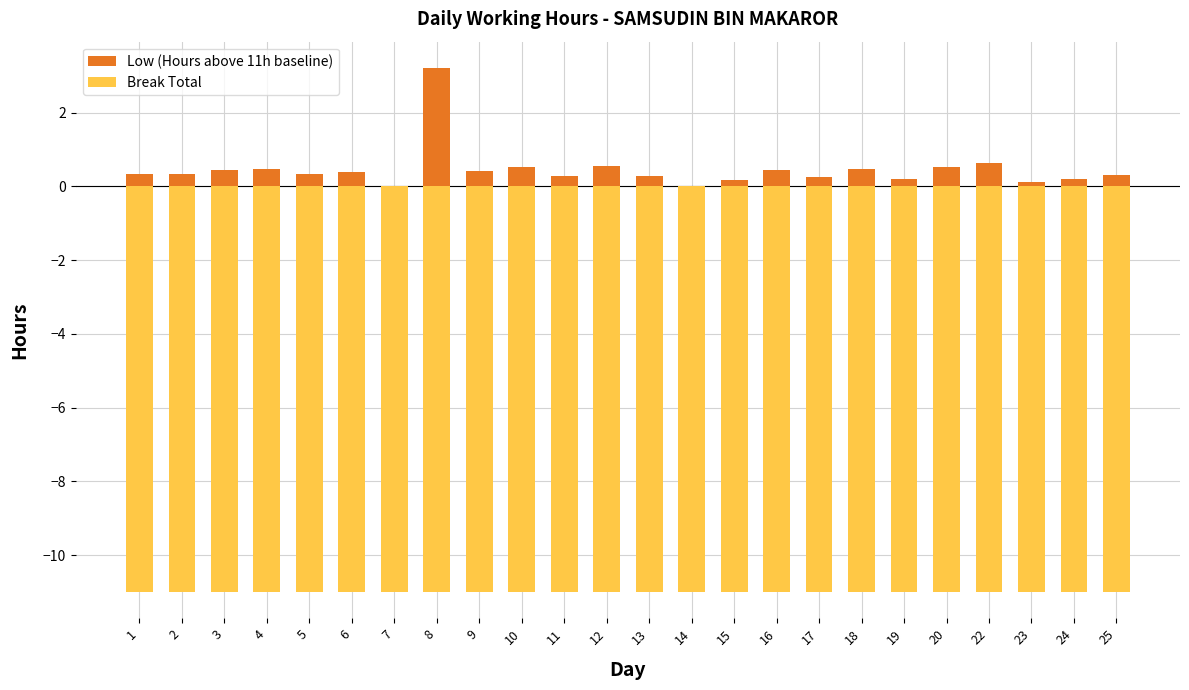

The Break Total series shows -11.0 at 6. True or false?

True